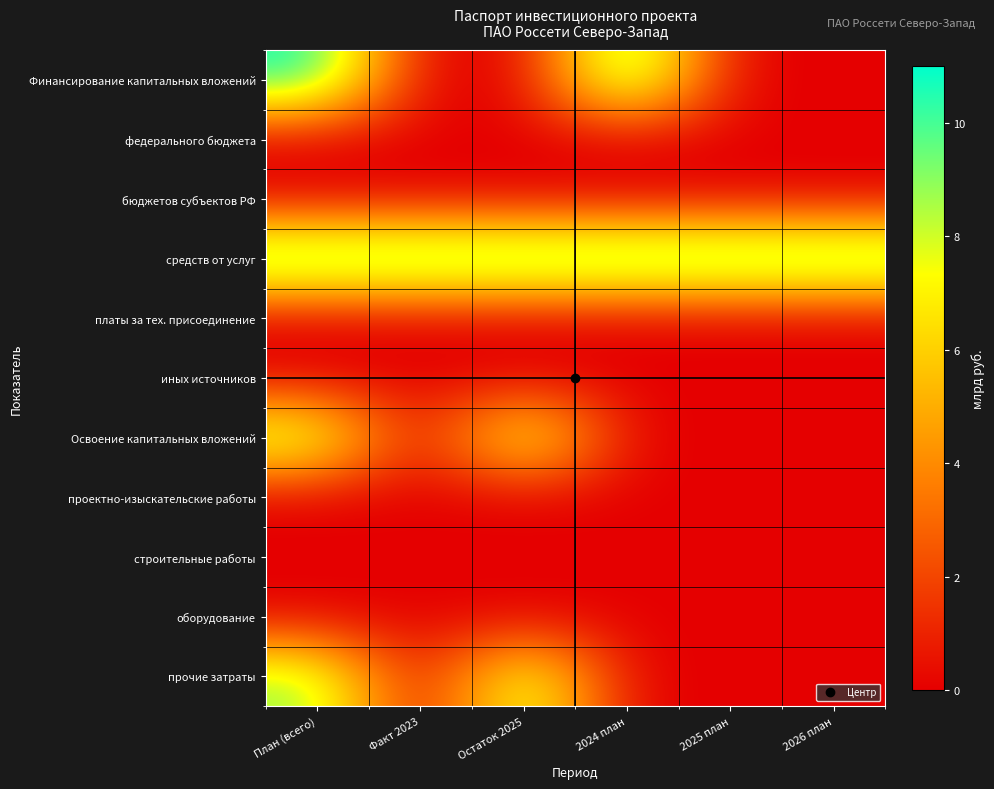

Rank the series at 2024 план from highest to lowest value.

Финансирование капитальных вложений, средств от услуг, федерального бюджета, бюджетов субъектов РФ, платы за тех. присоединение, иных источников, Освоение капитальных вложений, проектно-изыскательские работы, строительные работы, оборудование, прочие затраты